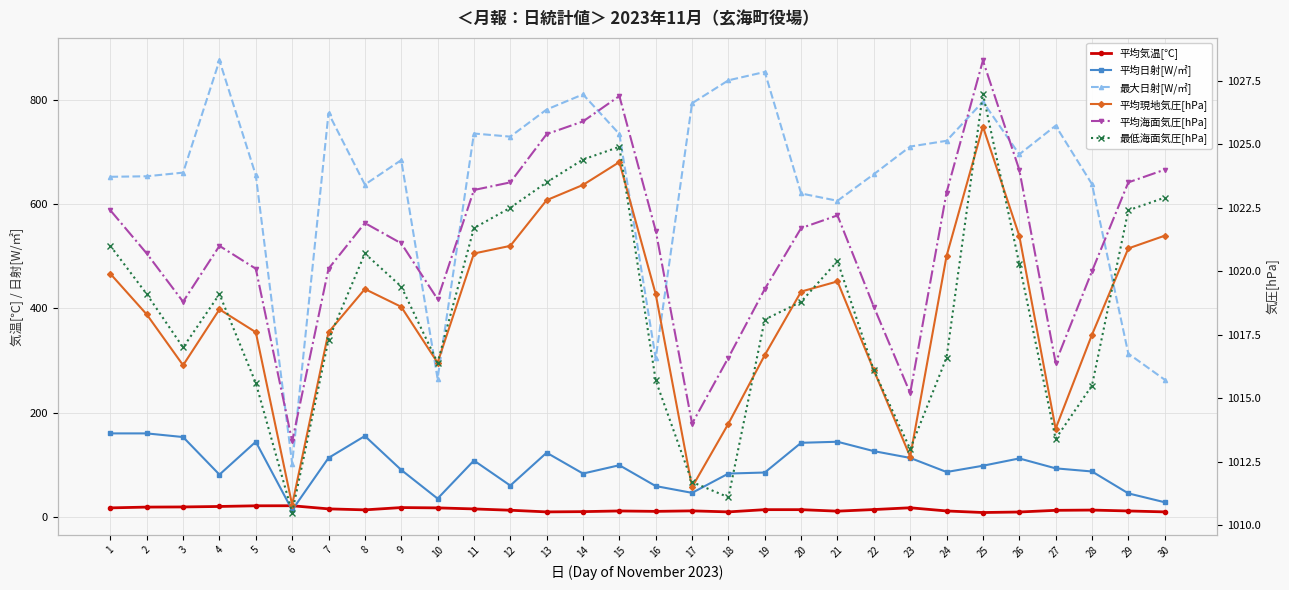

In 平均海面気圧[hPa], how many points are lower than both neighbors (excluding endpoints)?

6